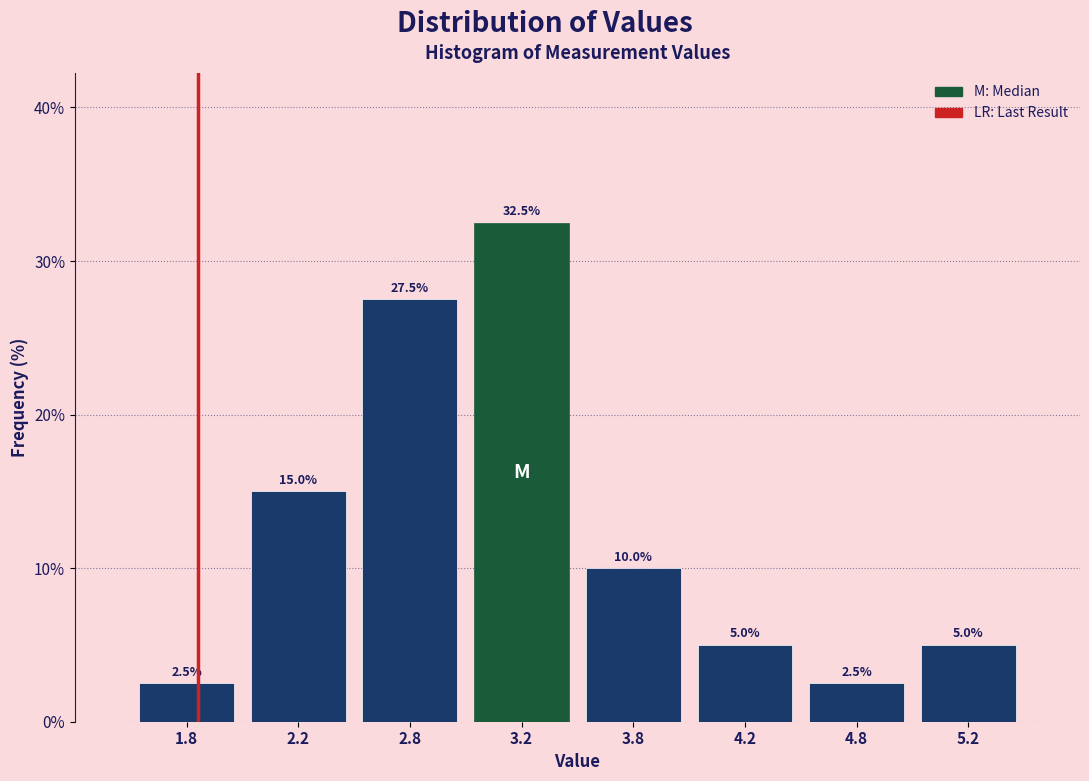

Reading left to right, what are all the values shown in this chart?

2.5	15.0	27.5	32.5	10.0	5.0	2.5	5.0